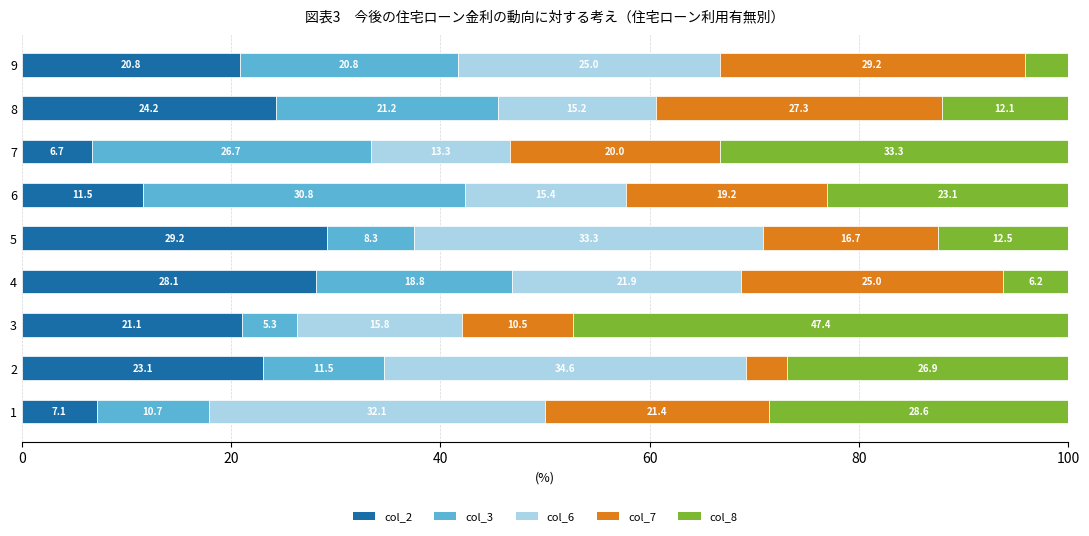

At which label does col_2 reach its minimum?

7